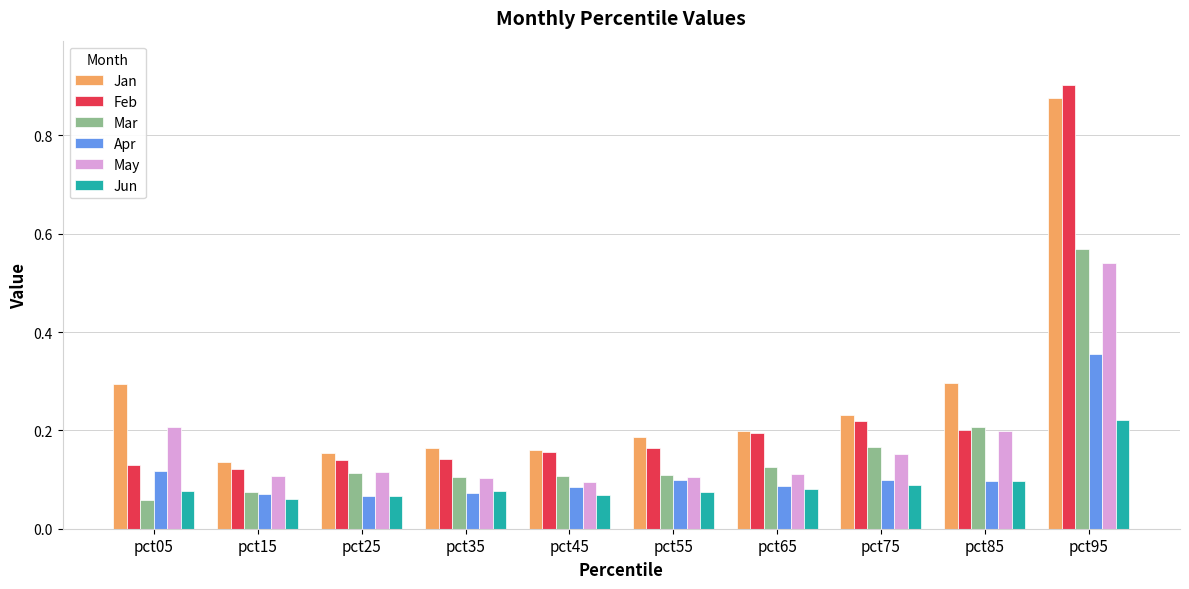

Which series changed the most between pct05 and pct35?

Jan